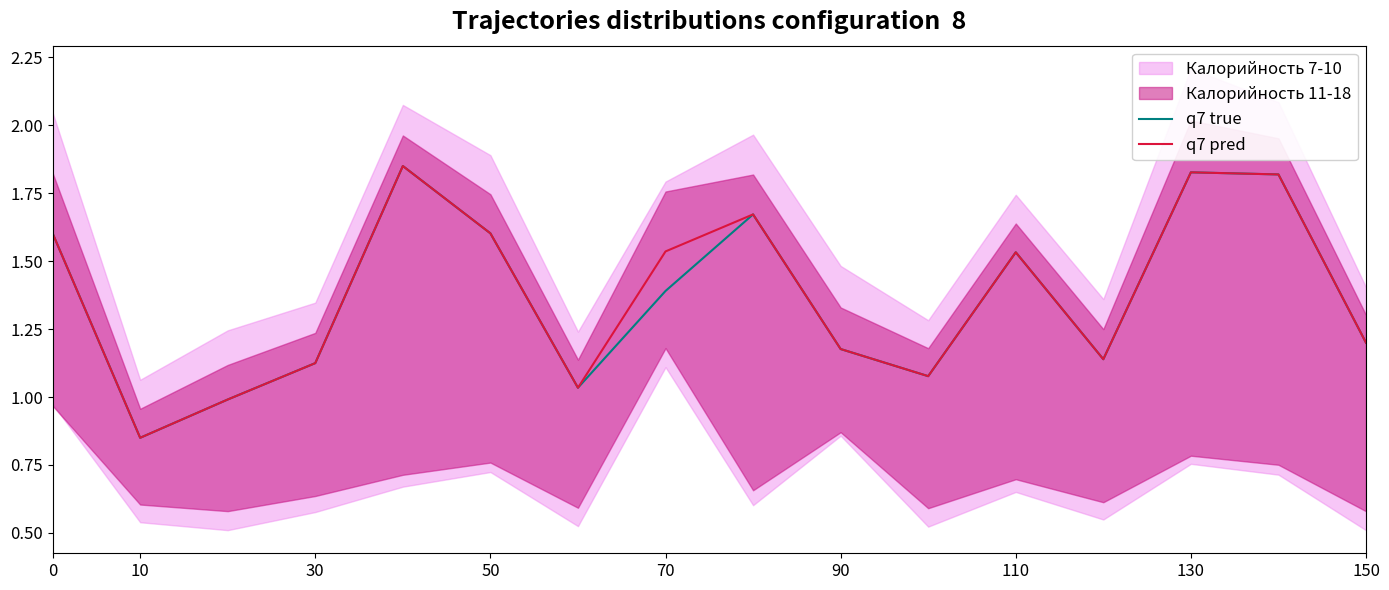

True or false: q7 true and q7 pred intersect in this chart.

False